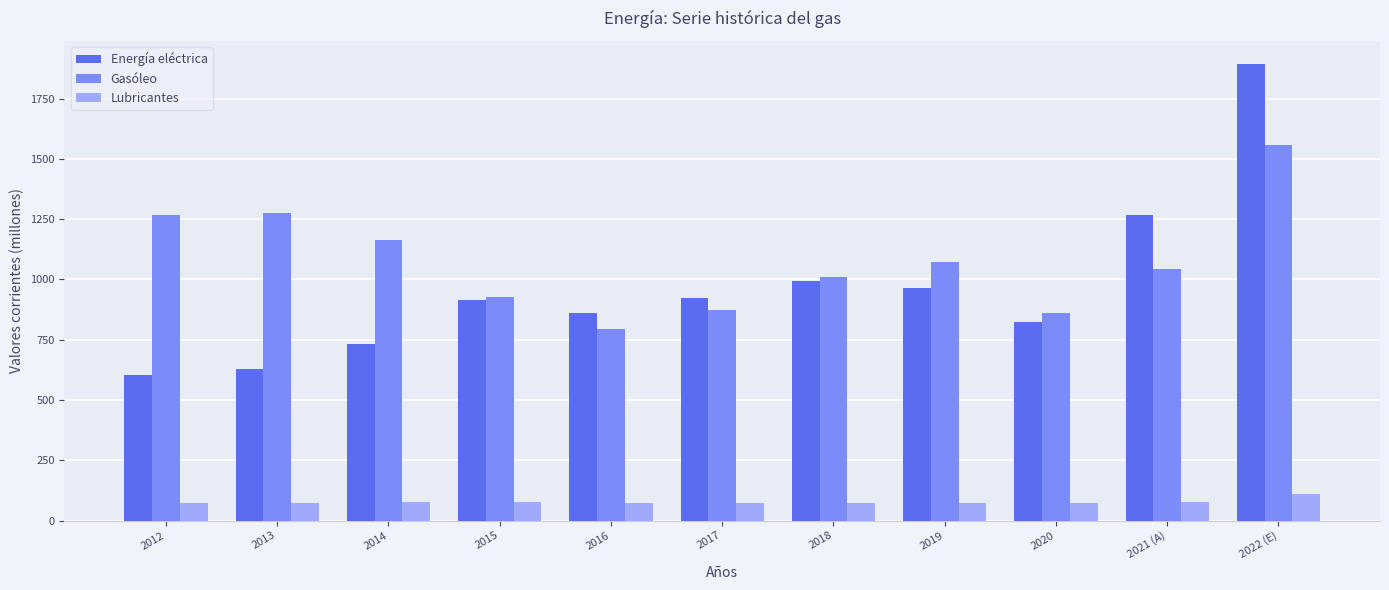

What is the total value across all series at 2014?

1972.1